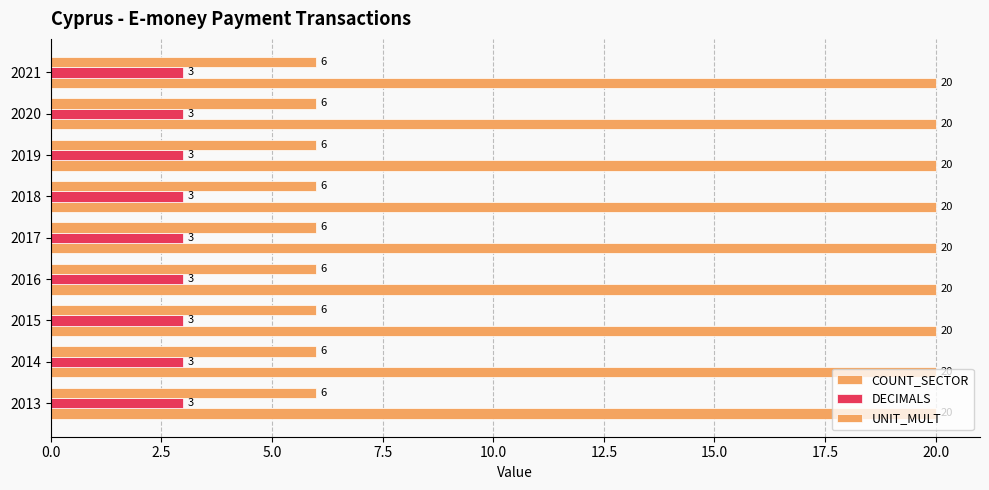

Count the number of data series in this chart.

3